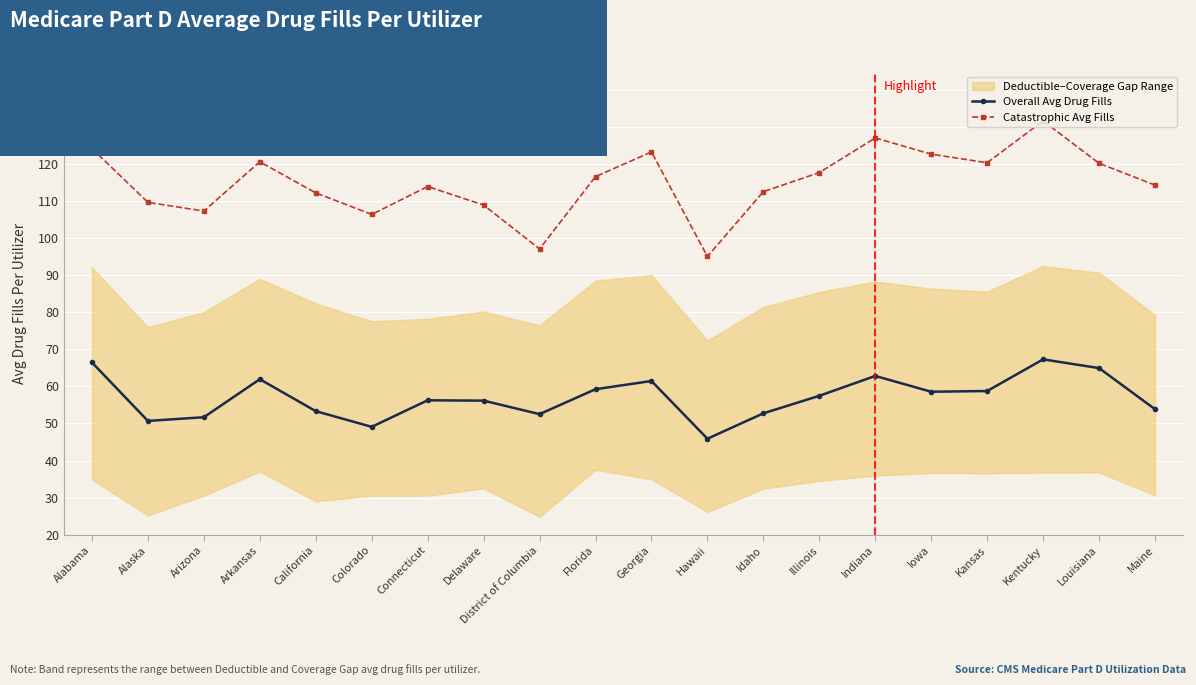

What is the smallest value displayed?

45.9